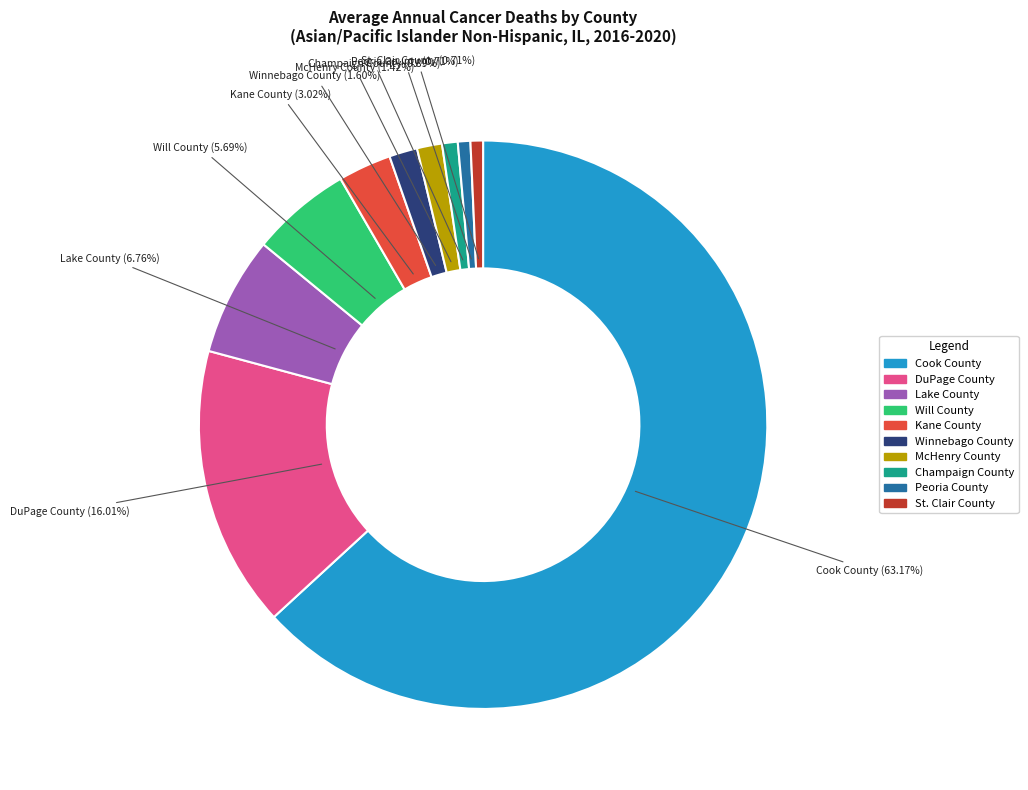

To the nearest percent, what is the difference between the Peoria County and Kane County slice percentages?

2%